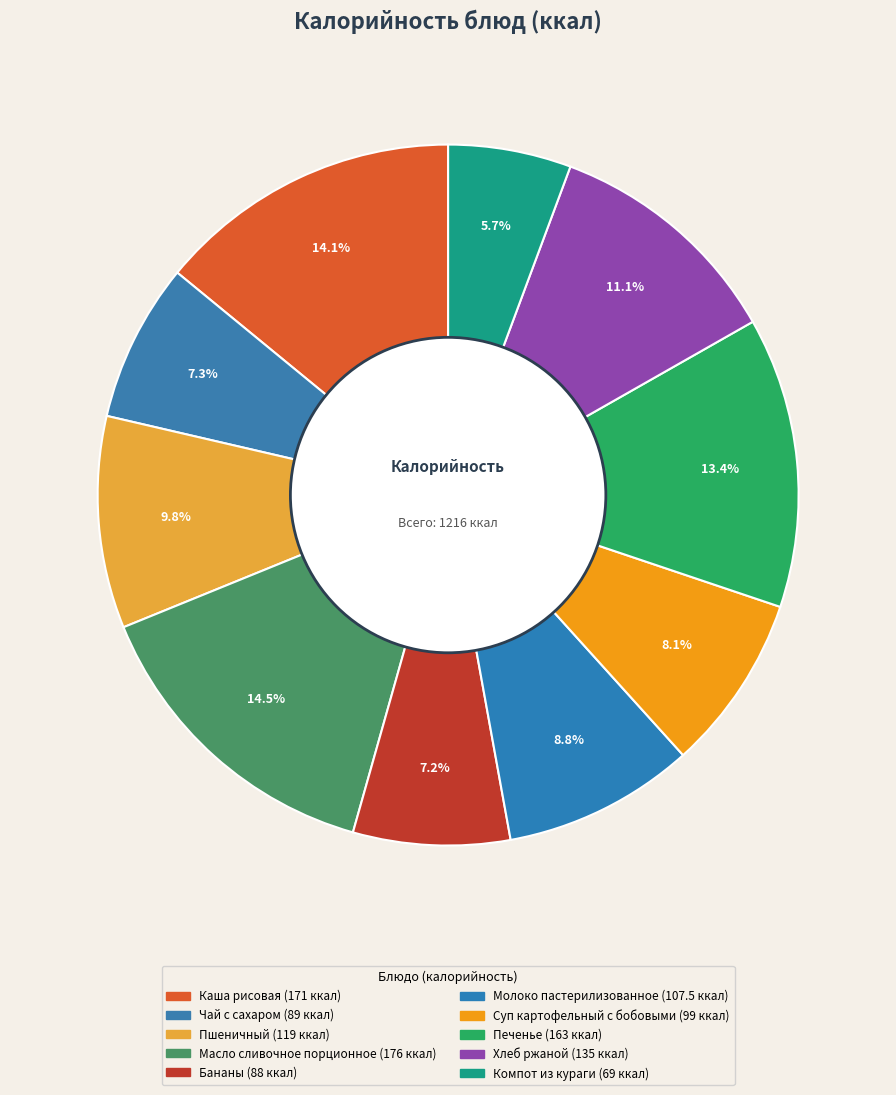

How many segments does this pie chart have?

10